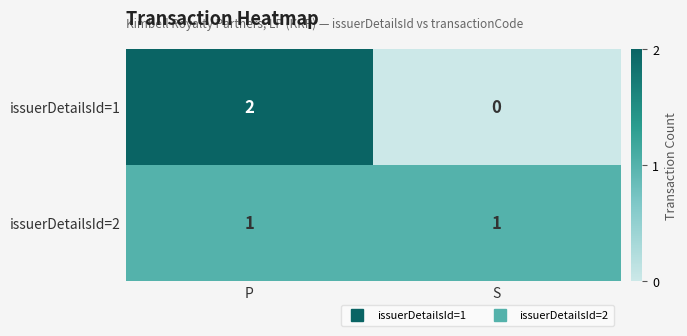

What is the total value across all series at P?

3